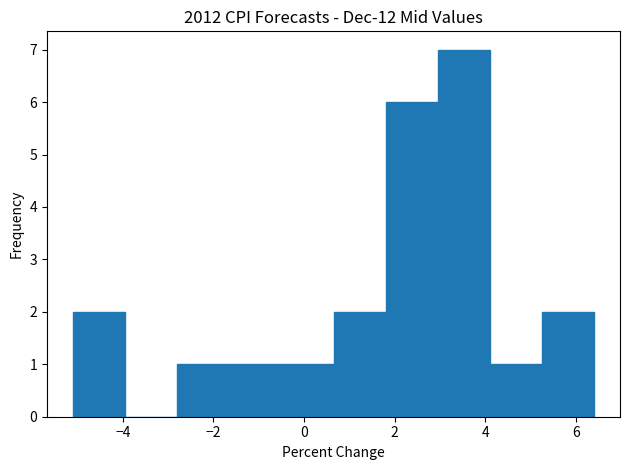

Reading left to right, transcribe this chart: for each bar, give the range it covers on the x-axis and its height. Neither the bar edges nor the heights are printed on the chart, so give them approximately, as read against the axes.

-5.10 to -3.95: 2
-3.95 to -2.80: 0
-2.80 to -1.65: 1
-1.65 to -0.50: 1
-0.50 to 0.65: 1
0.65 to 1.80: 2
1.80 to 2.95: 6
2.95 to 4.10: 7
4.10 to 5.25: 1
5.25 to 6.40: 2